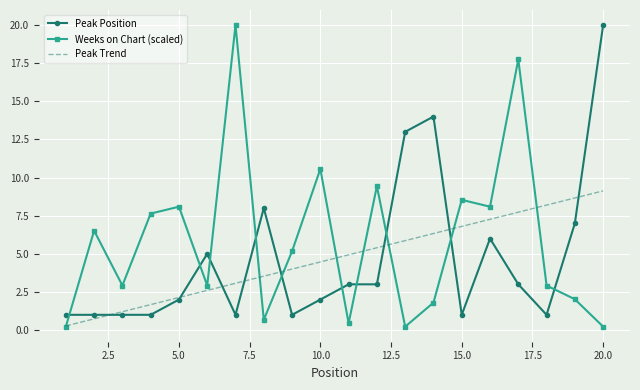

What is the highest value of the Weeks on Chart (scaled) series?

20.0